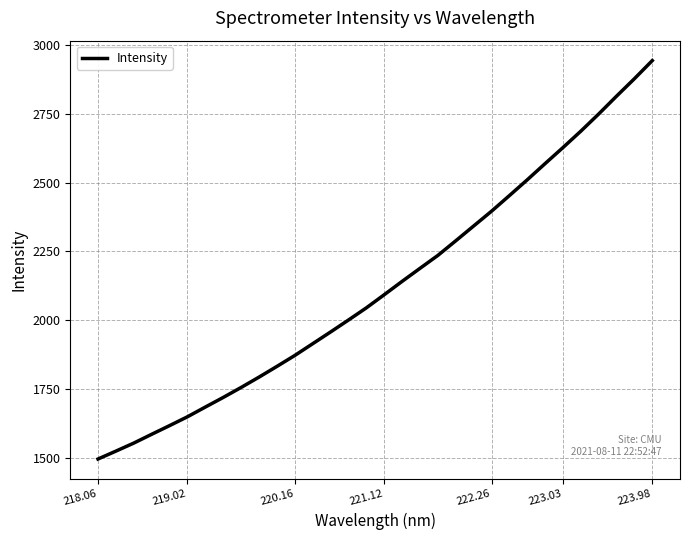

How many categories are shown in the chart?

32